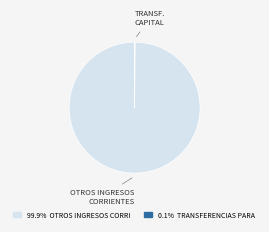

Is there any slice that represents more than half of the pie?

Yes